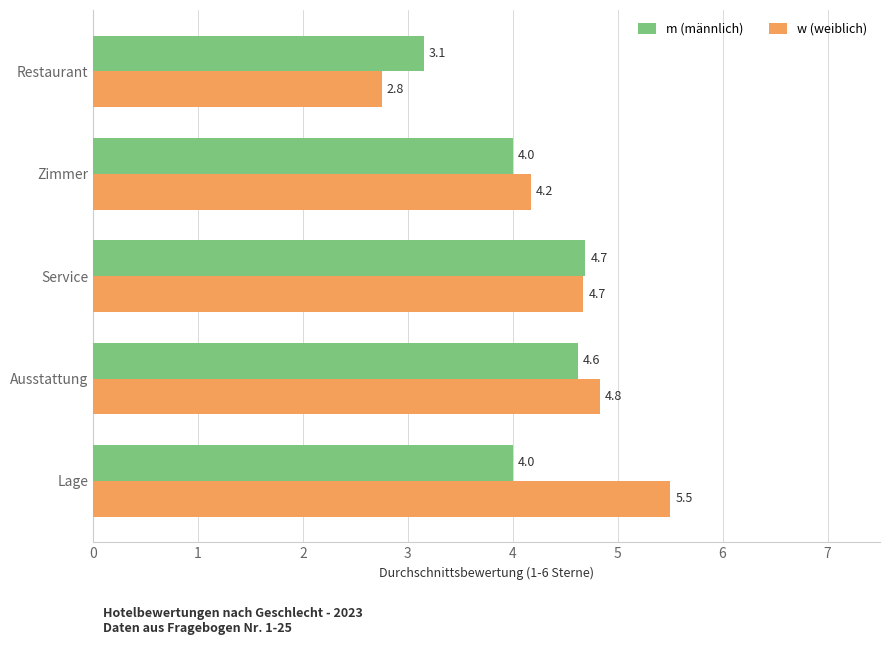

Which series has the largest range (max minus min)?

w (weiblich)